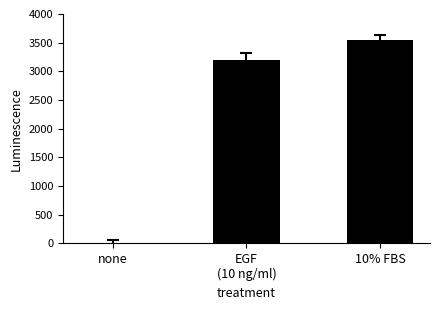

What is the sum of all values?

6755